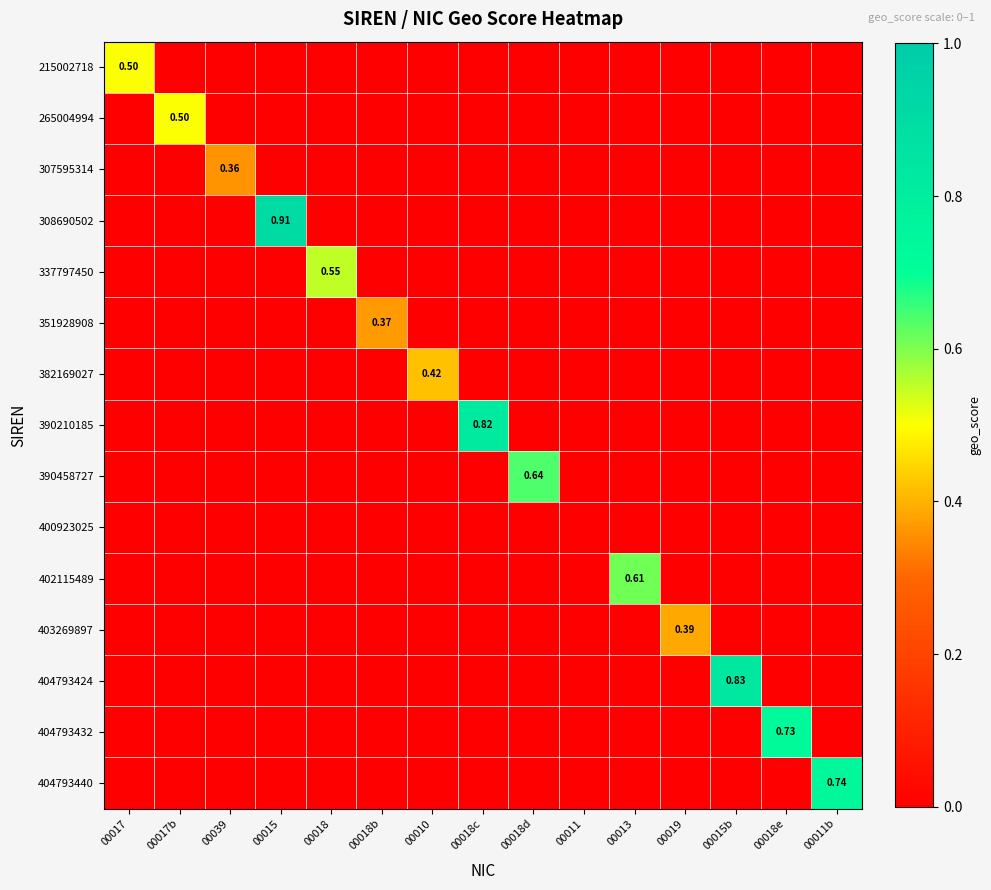

Between 00013 and 00018, which is larger?

00013